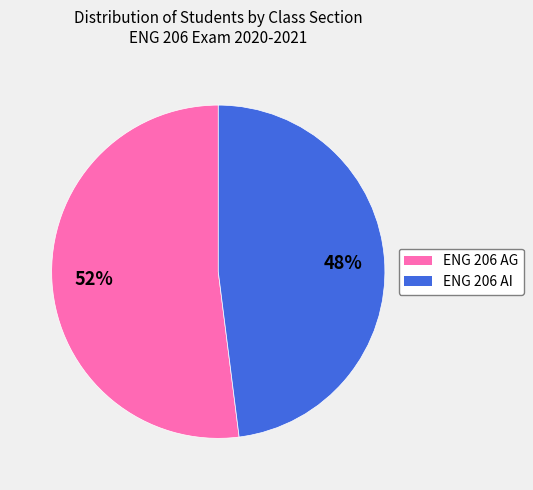

True or false: ENG 206 AI accounts for 56% of the total.

False